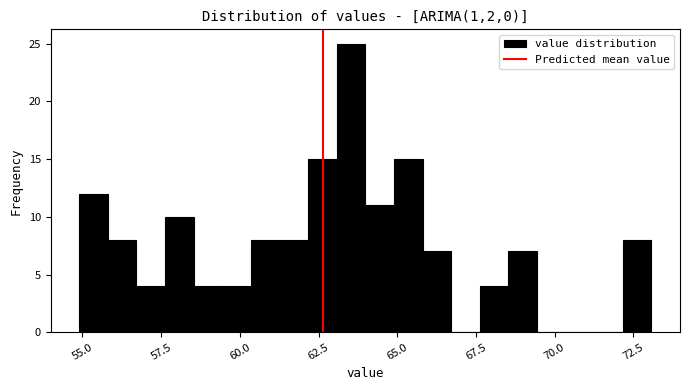

Read against the x-axis, roughly where is the centre of the tallest bar?

63.5